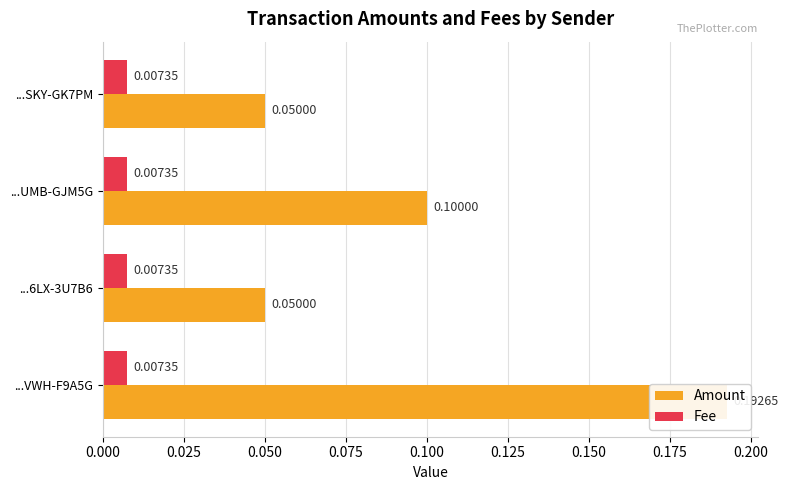

What is the spread (max minus min) of values at 0.050?

0.2